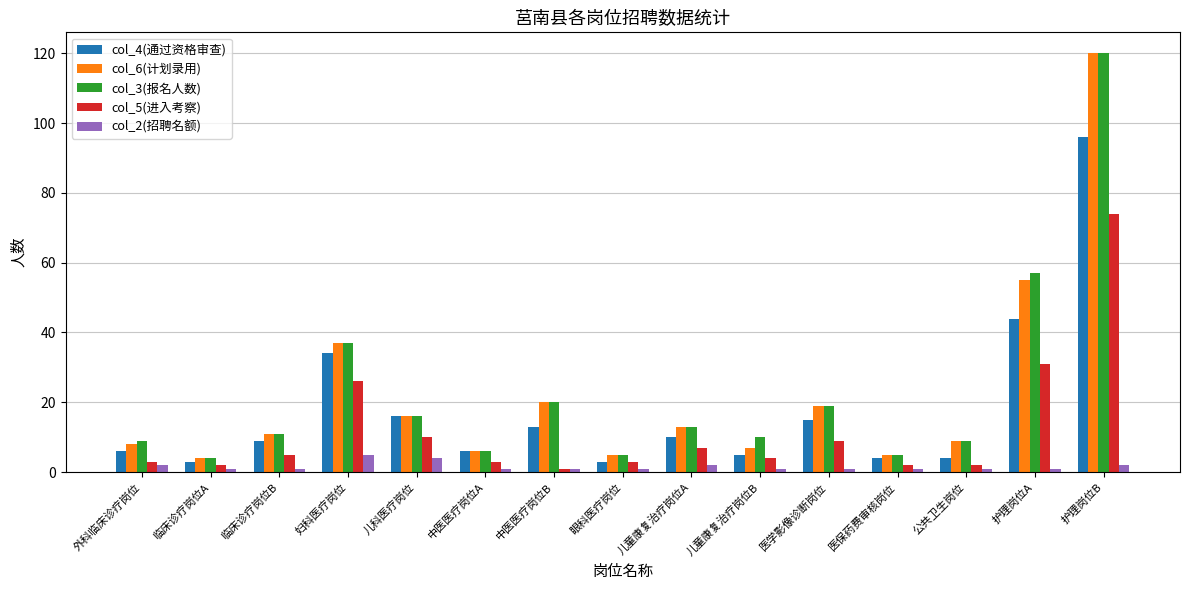

What is the difference between the second highest and second lowest values in the col_5(进入考察) series?

29